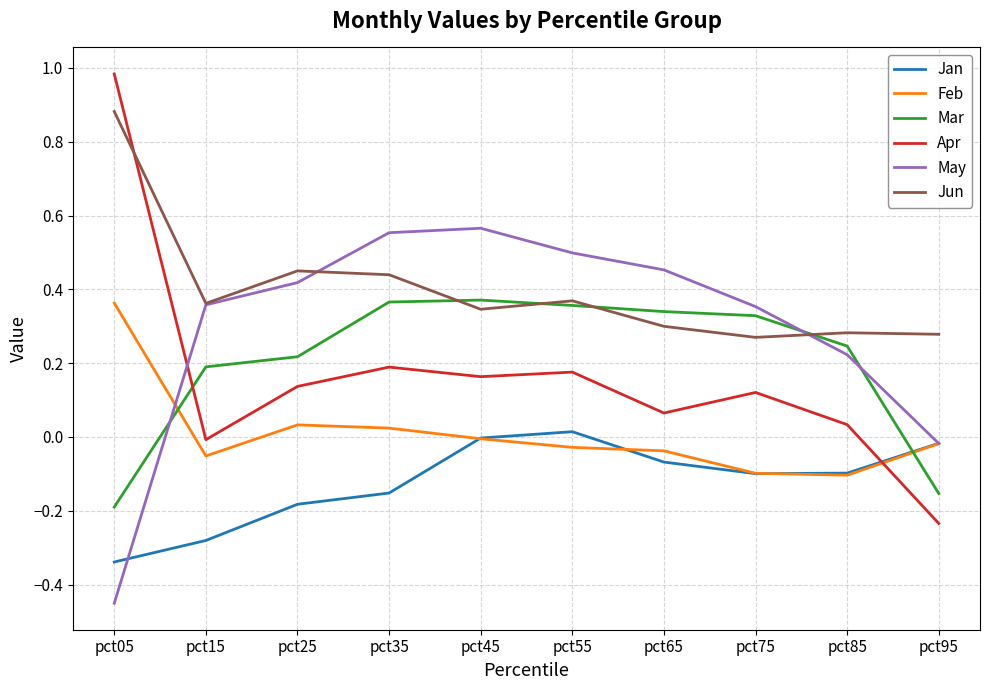

True or false: Mar has a value of 0.2 at pct15.

True